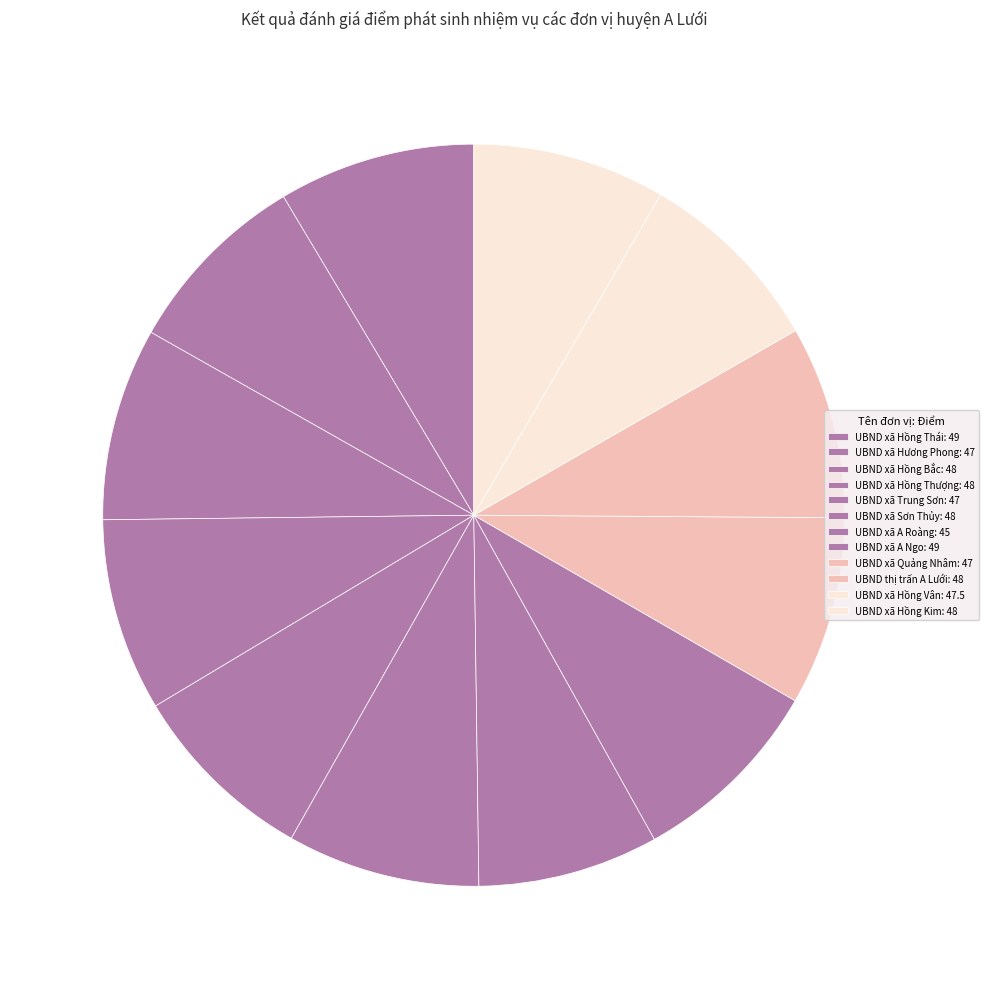

How many segments does this pie chart have?

12